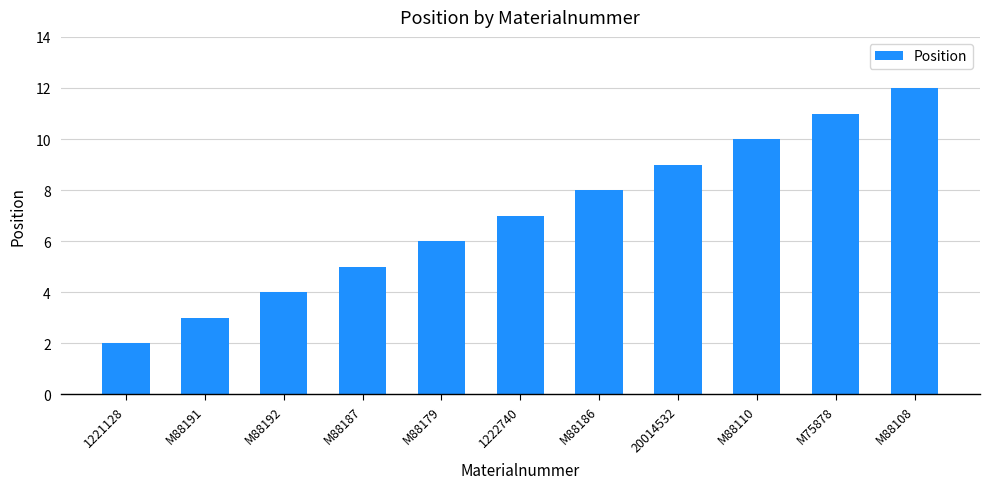

What is the smallest value displayed?

2